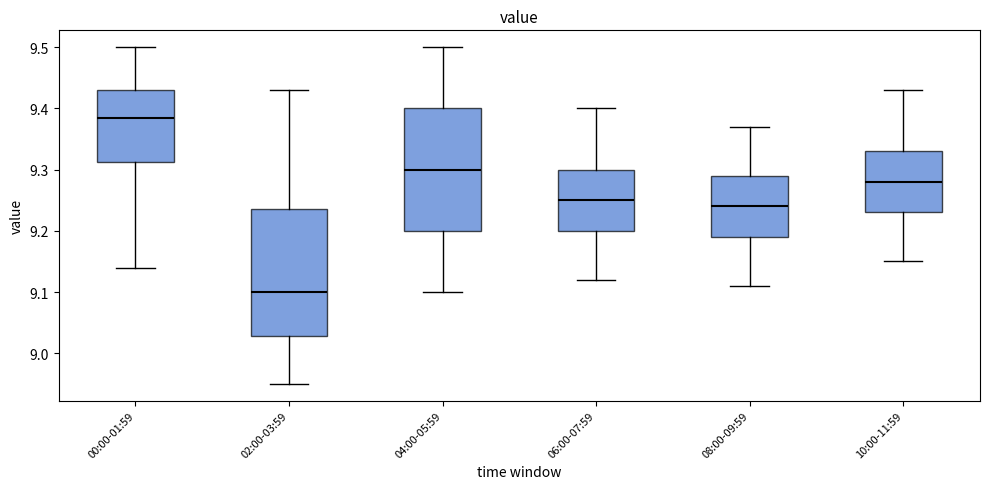

Where does the lower whisker of the box for 04:00-05:59 end on the y-axis? The values are not printed on the chart, so give them approximately, as read against the axis.

9.10